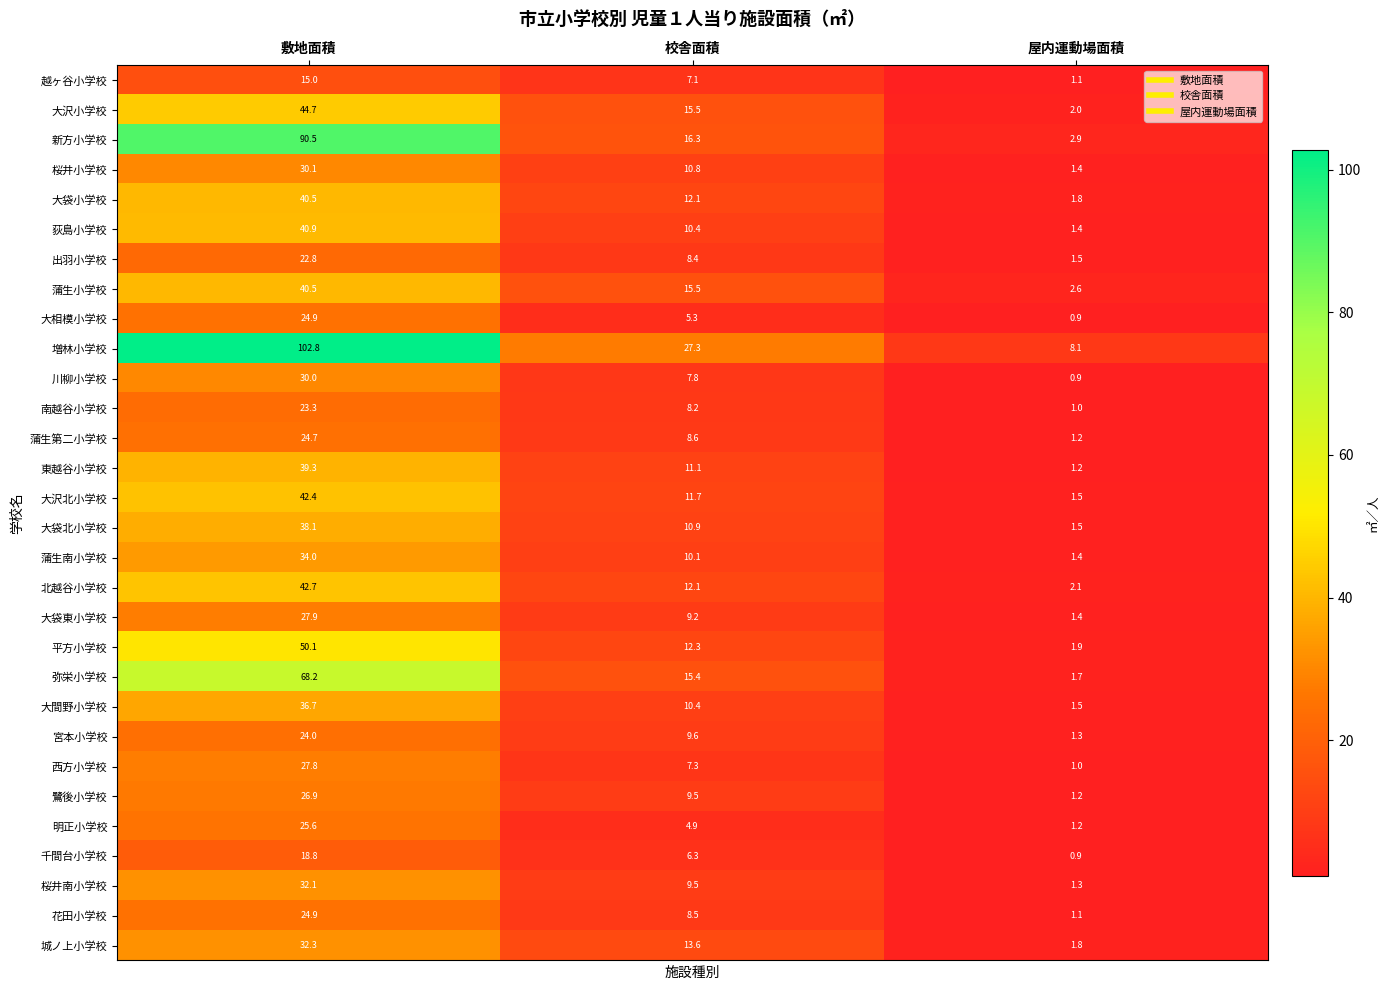

Which category has the lowest value in the 大沢小学校 series?

屋内運動場面積